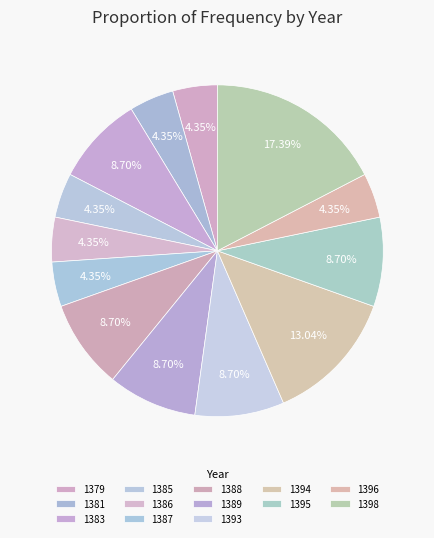

To the nearest percent, what percentage of the pie is 1394?

13%